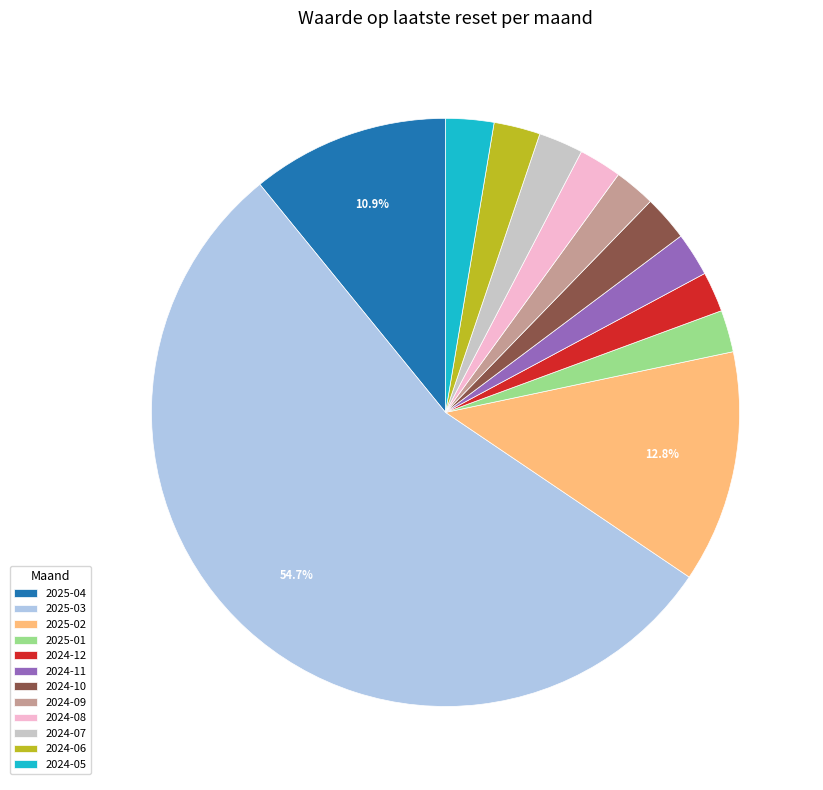

Is the sum of 2025-02 and 2024-12 greater than half?

No